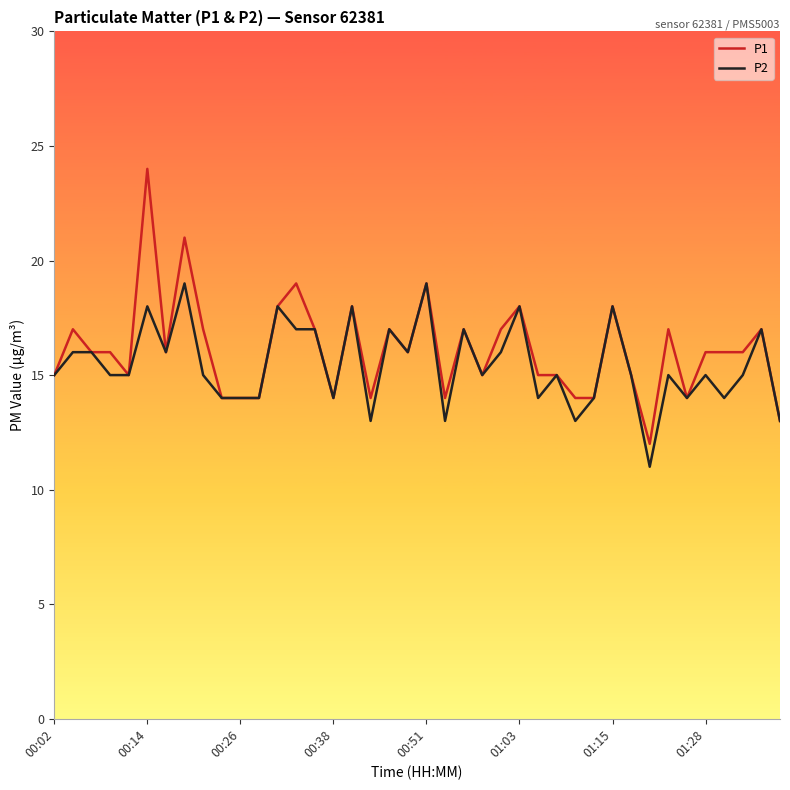

Reading left to right, extract all data points from this chart.

P1: 15	17	16	16	15	24	16	21	17	14	14	14	18	19	17	14	18	14	17	16	19	14	17	15	17	18	15	15	14	14	18	15	12	17	14	16	16	16	17	13
P2: 15	16	16	15	15	18	16	19	15	14	14	14	18	17	17	14	18	13	17	16	19	13	17	15	16	18	14	15	13	14	18	15	11	15	14	15	14	15	17	13